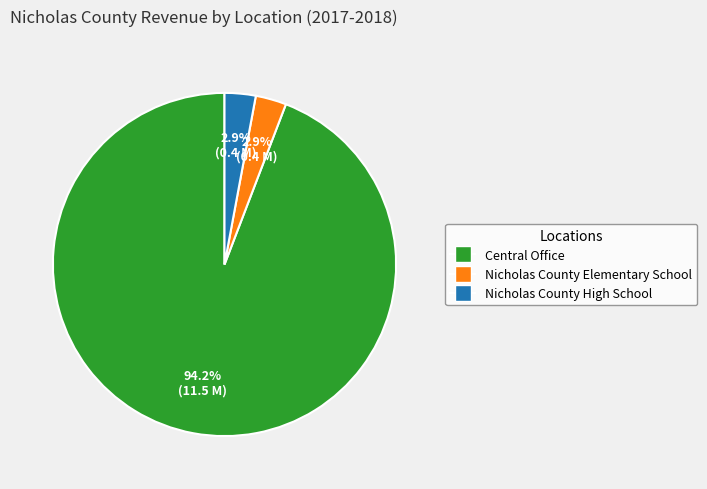

What percentage is the Nicholas County High School slice, to the nearest percent?

3%